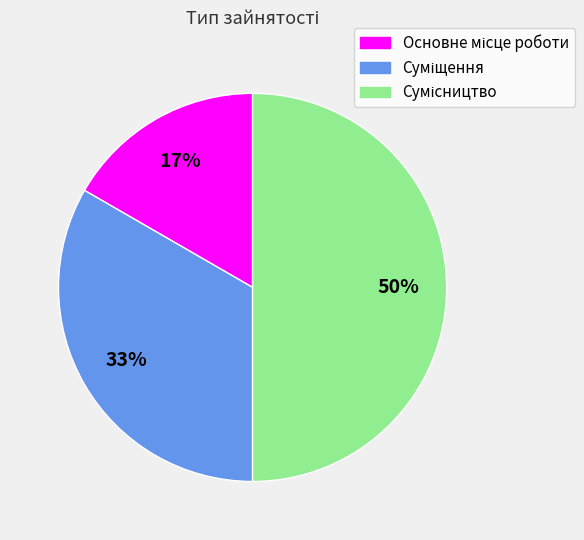

To the nearest percent, what is the difference between the largest and smallest slice percentages?

33%